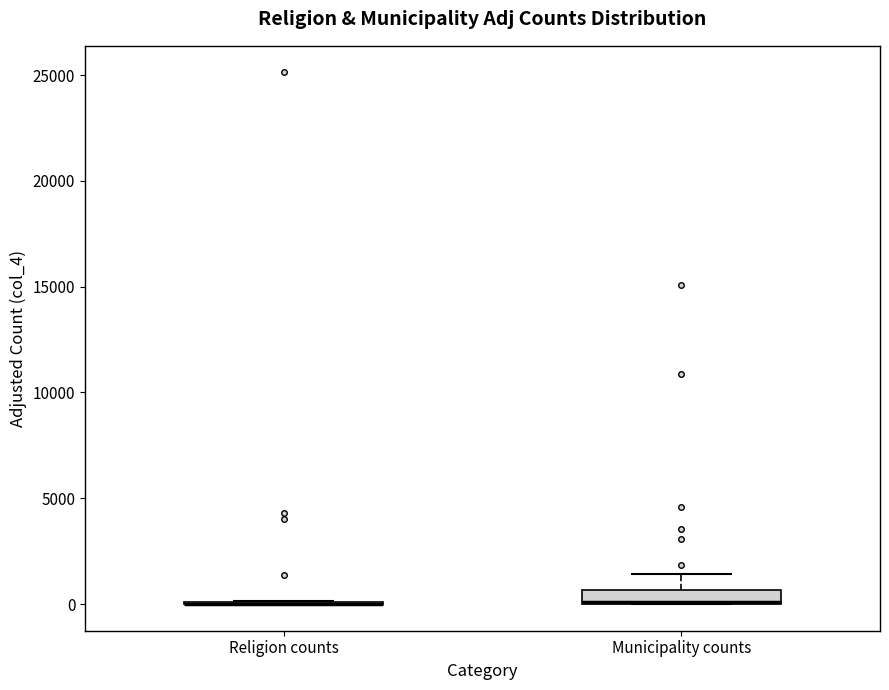

Comparing the boxes themselves (not the whiskers), which one is the tallest?

Municipality counts